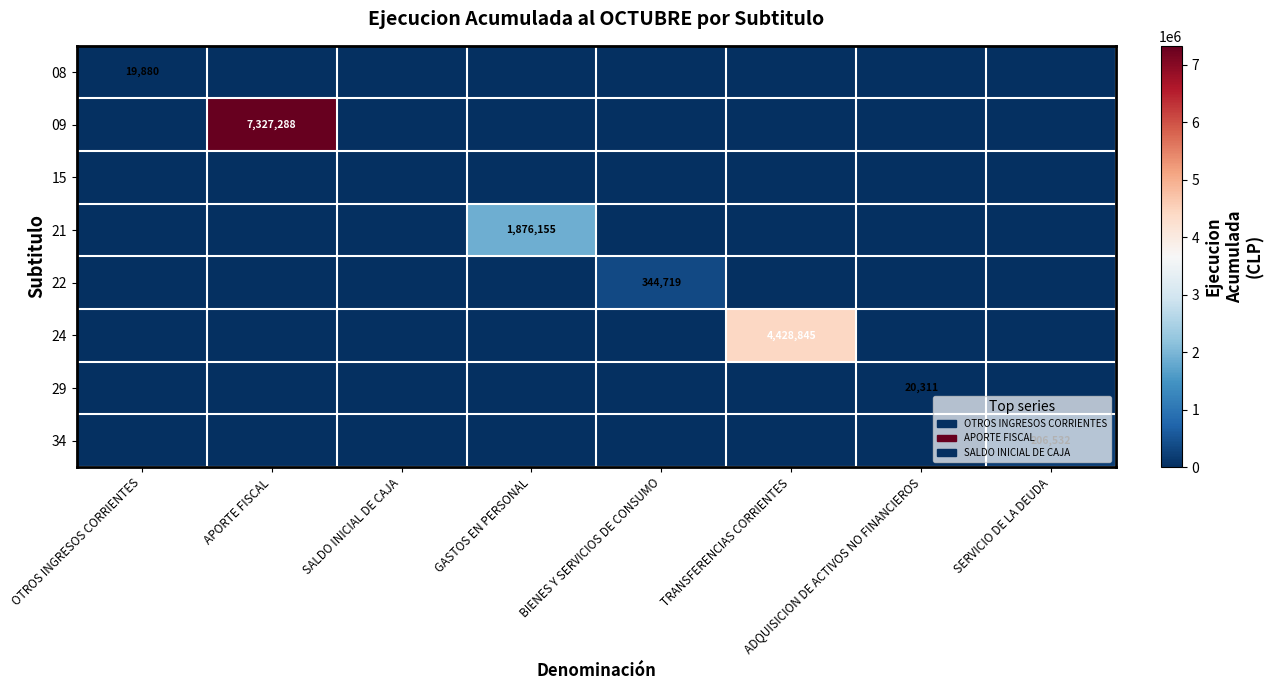

How many values in 34 are above zero?

1